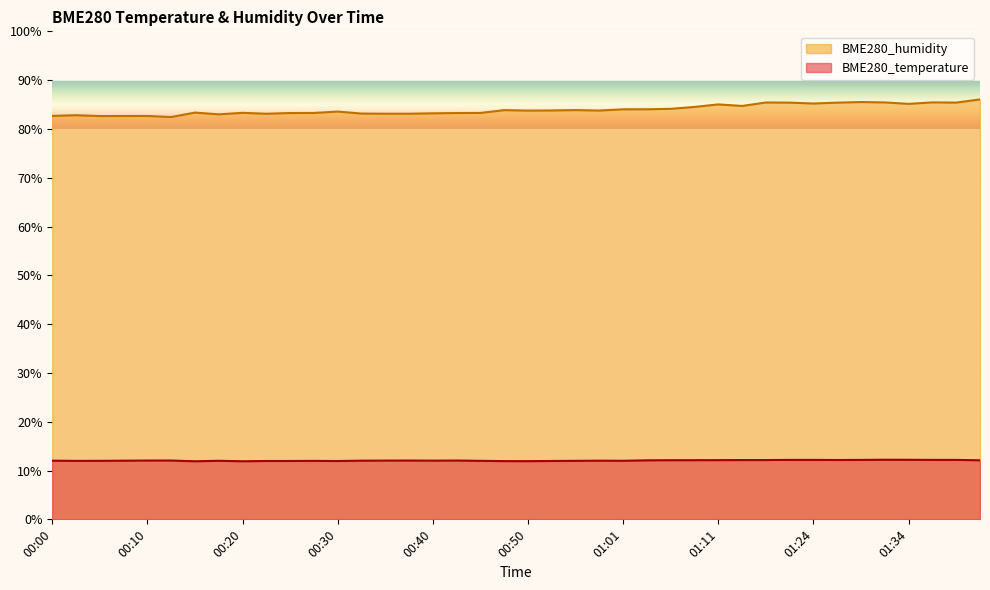

The value of BME280_temperature at 00:23 is 12.0. True or false?

True